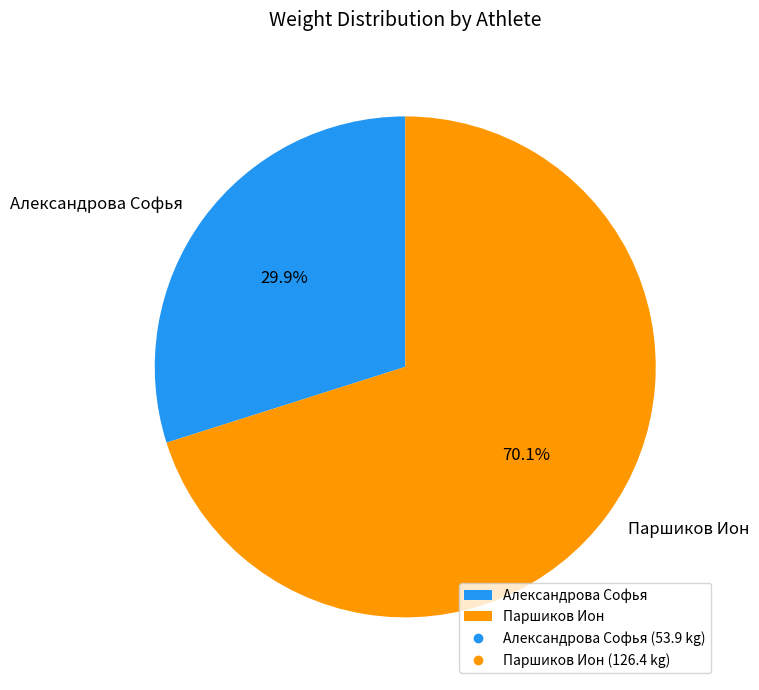

What is the ratio of the value at Александрова Софья to the value at Паршиков Ион?

0.4